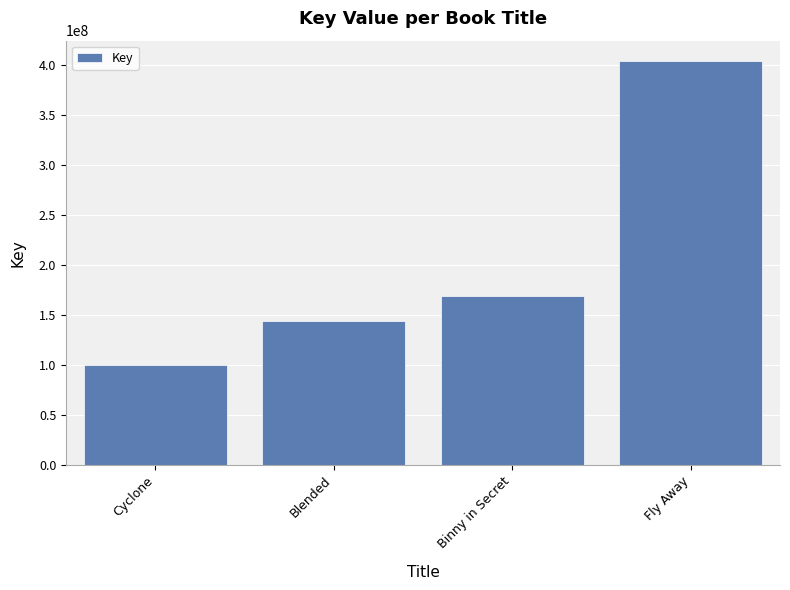

What is the maximum value shown in the chart?

403910348